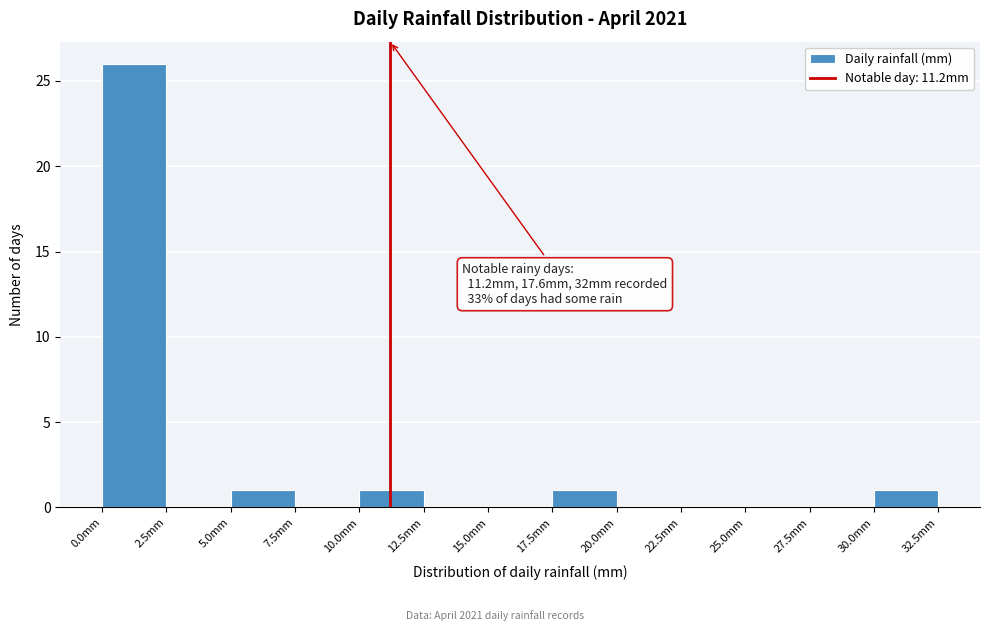

Which range on the x-axis has the tallest bar?

0.0 to 2.5